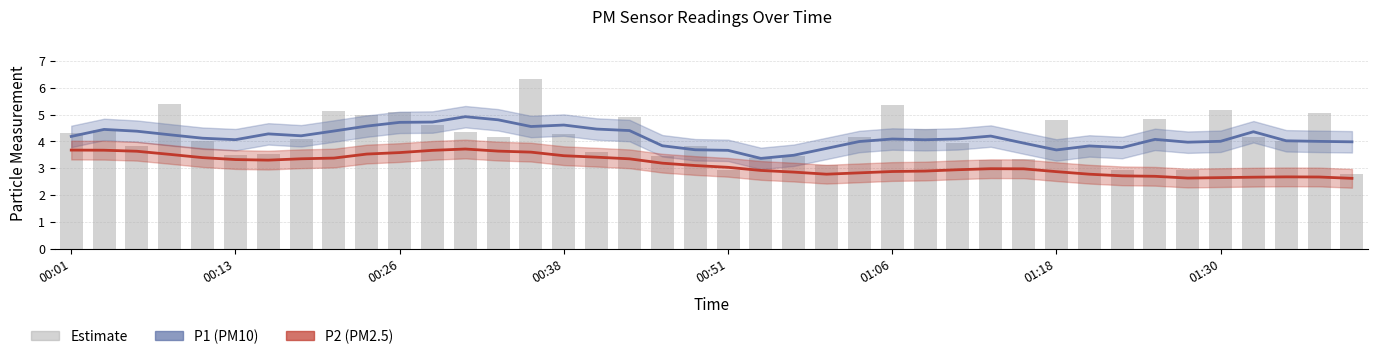

What is the label of the 13th bar from the left?

12